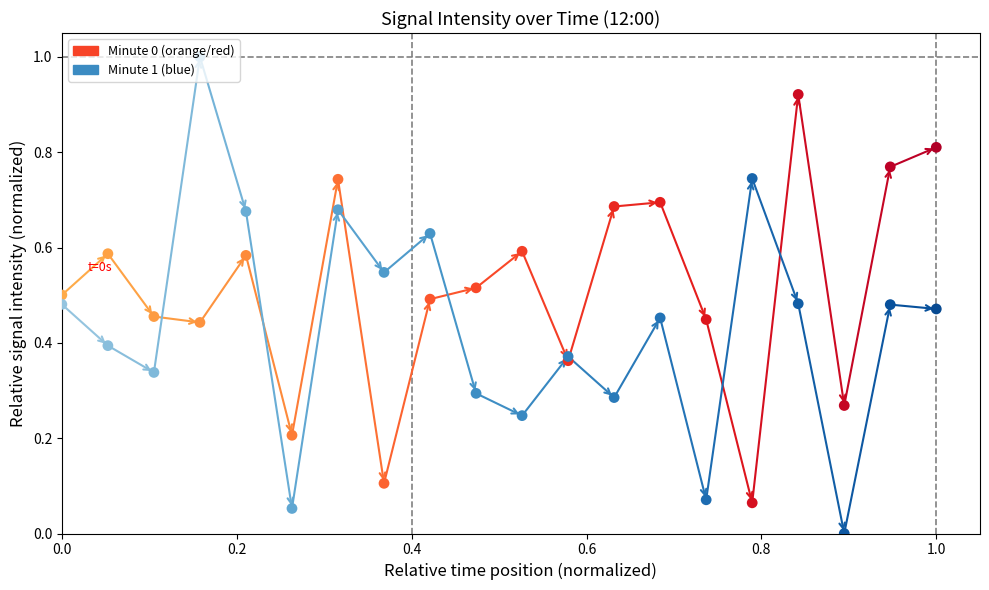

What are all the series names shown in the legend?

Minute 0, Minute 1